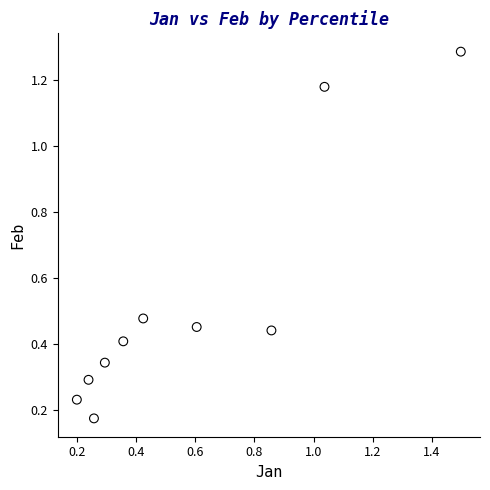

What is the range of Y values (max minus min)?

1.1